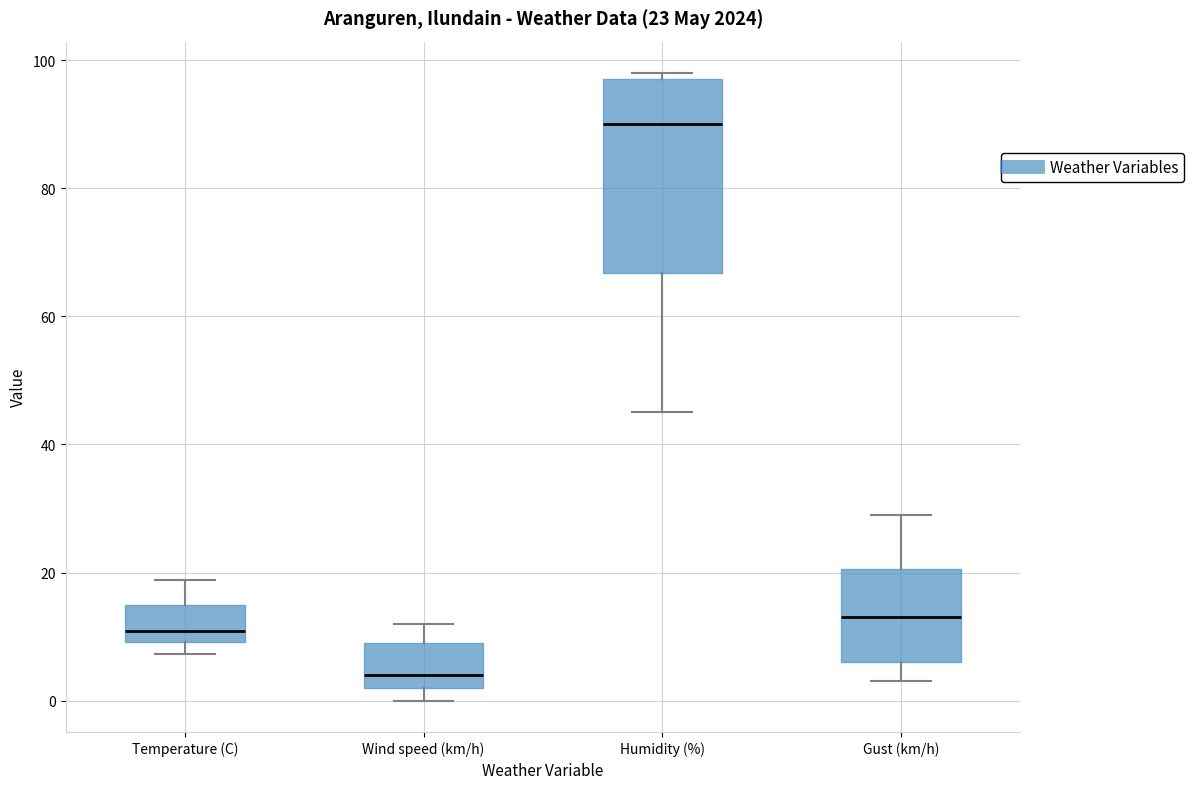

Comparing the boxes themselves (not the whiskers), which one is the tallest?

Humidity (%)